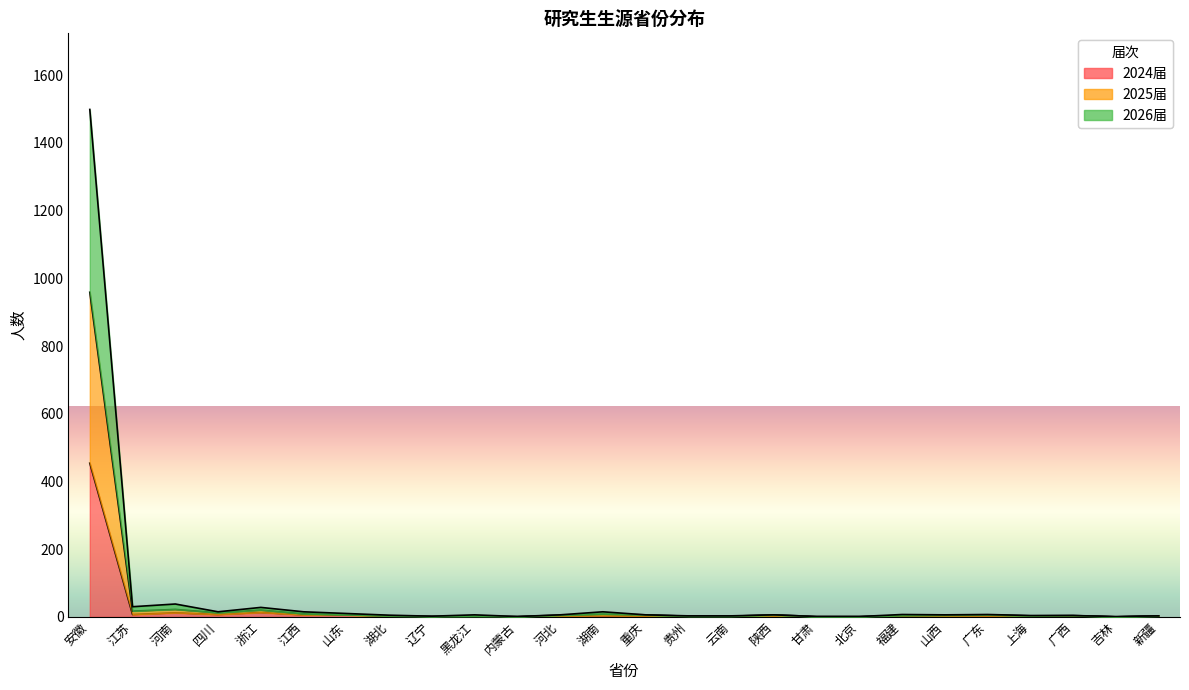

True or false: 2025届 and 2026届 cross at least once.

False